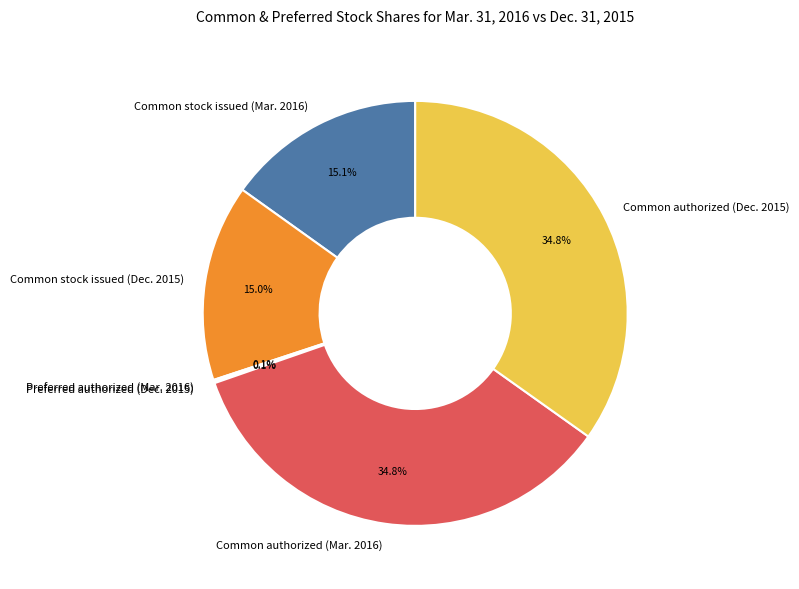

Approximately how many times larger is the value at Common stock issued (Mar. 2016) compared to Common authorized (Dec. 2015)?

0.4